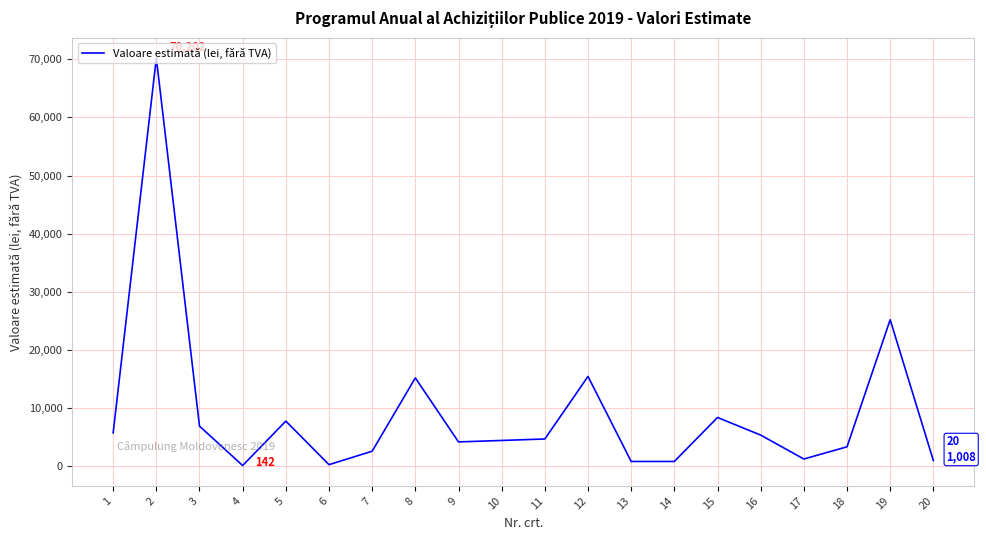

Which category has the highest value across all series?

2